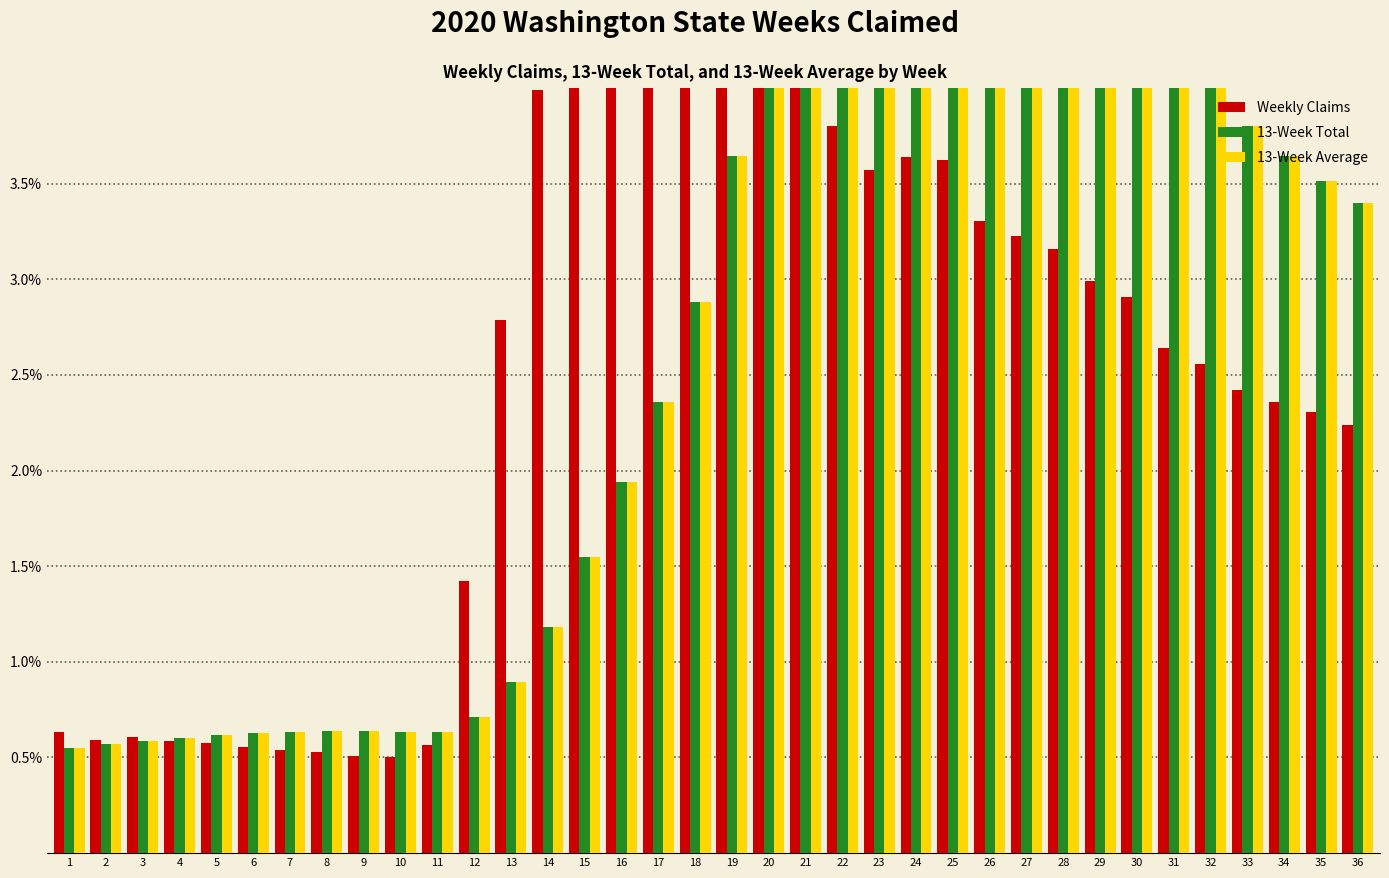

What is the value of the 13-Week Total bar at the 18th from the left?

2.9